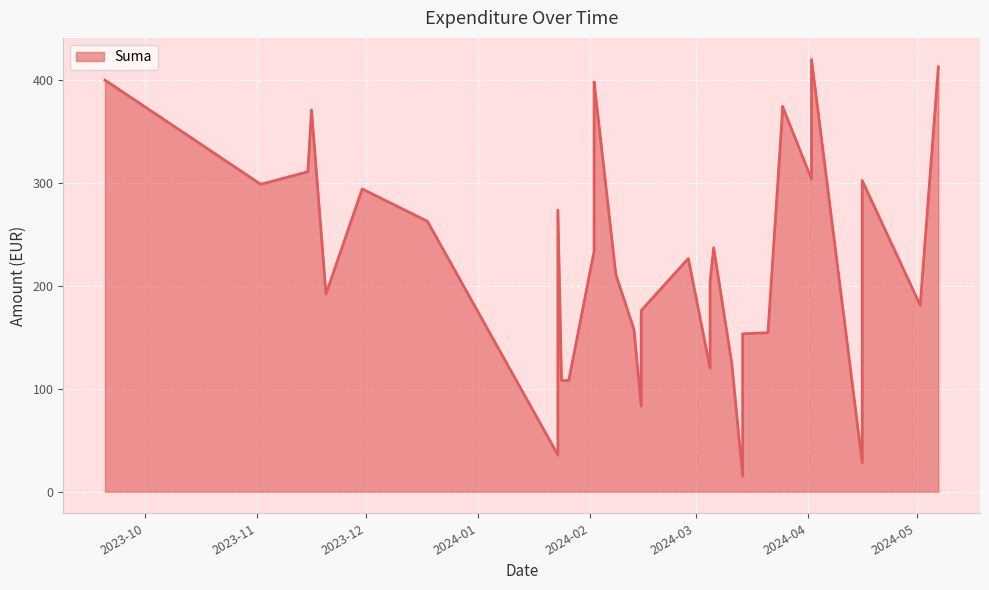

How many lines are shown in the chart?

1